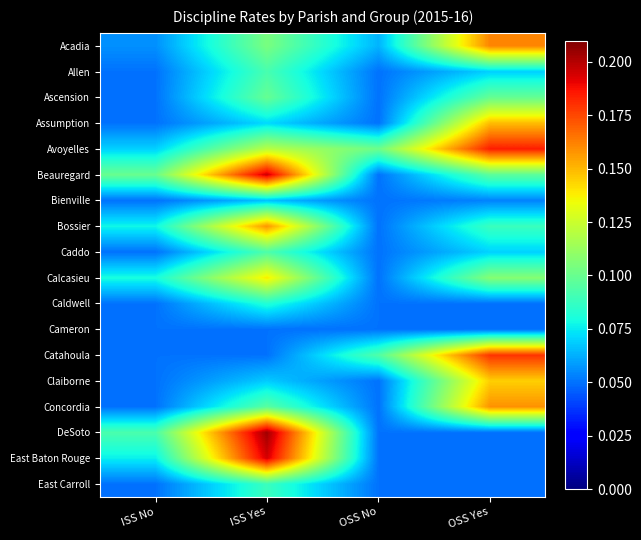

How many categories are shown in the chart?

4